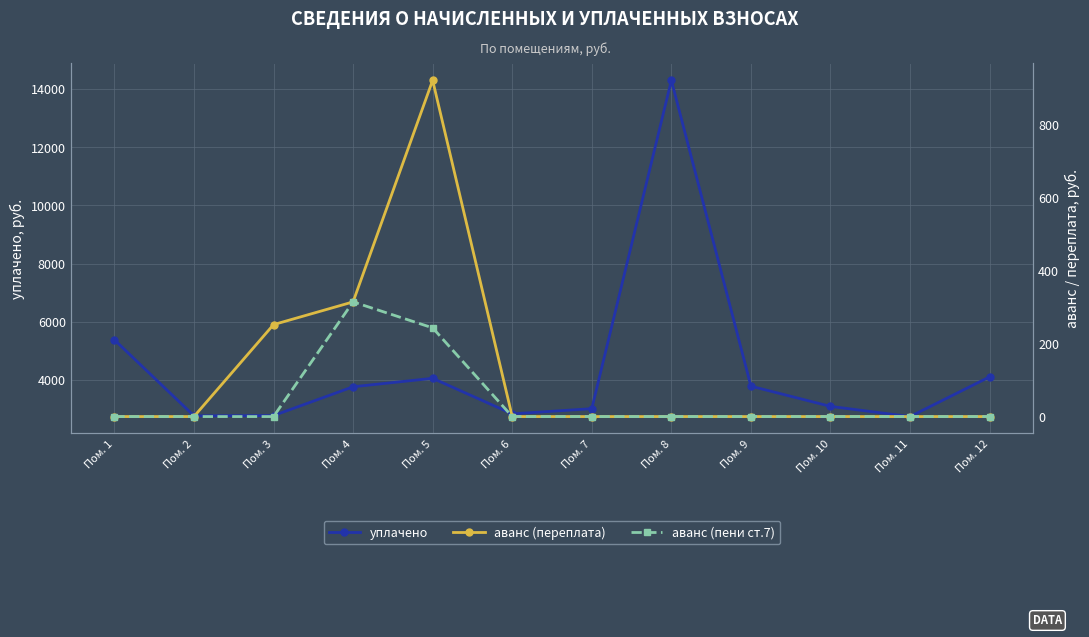

How many values in аванс (пени ст.7) are above zero?

2